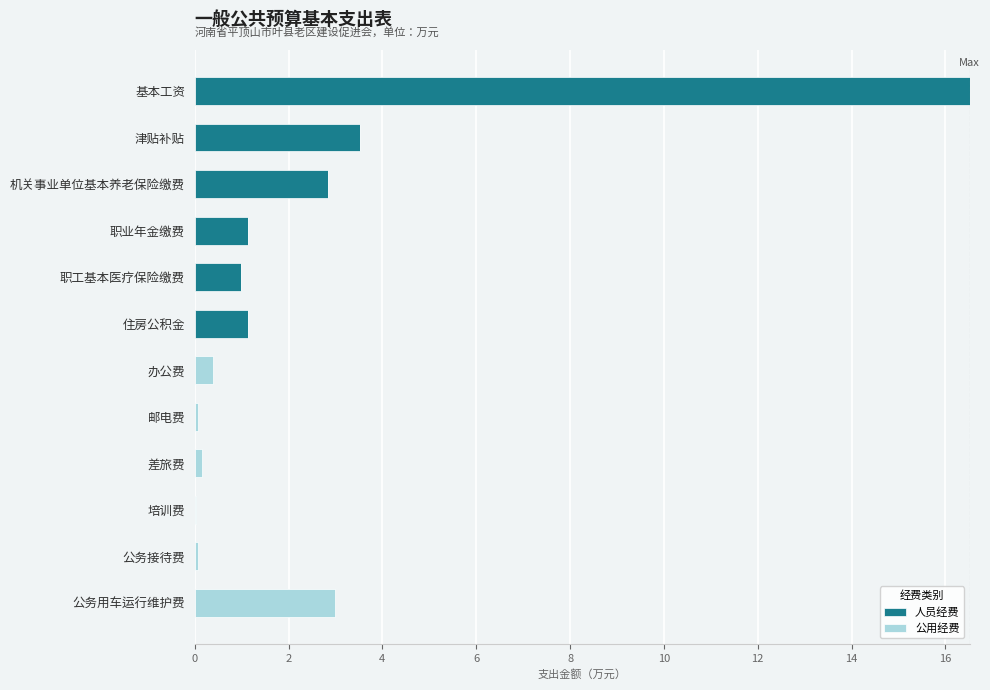

What is the total value across all series at 公务用车运行维护费?

3.0